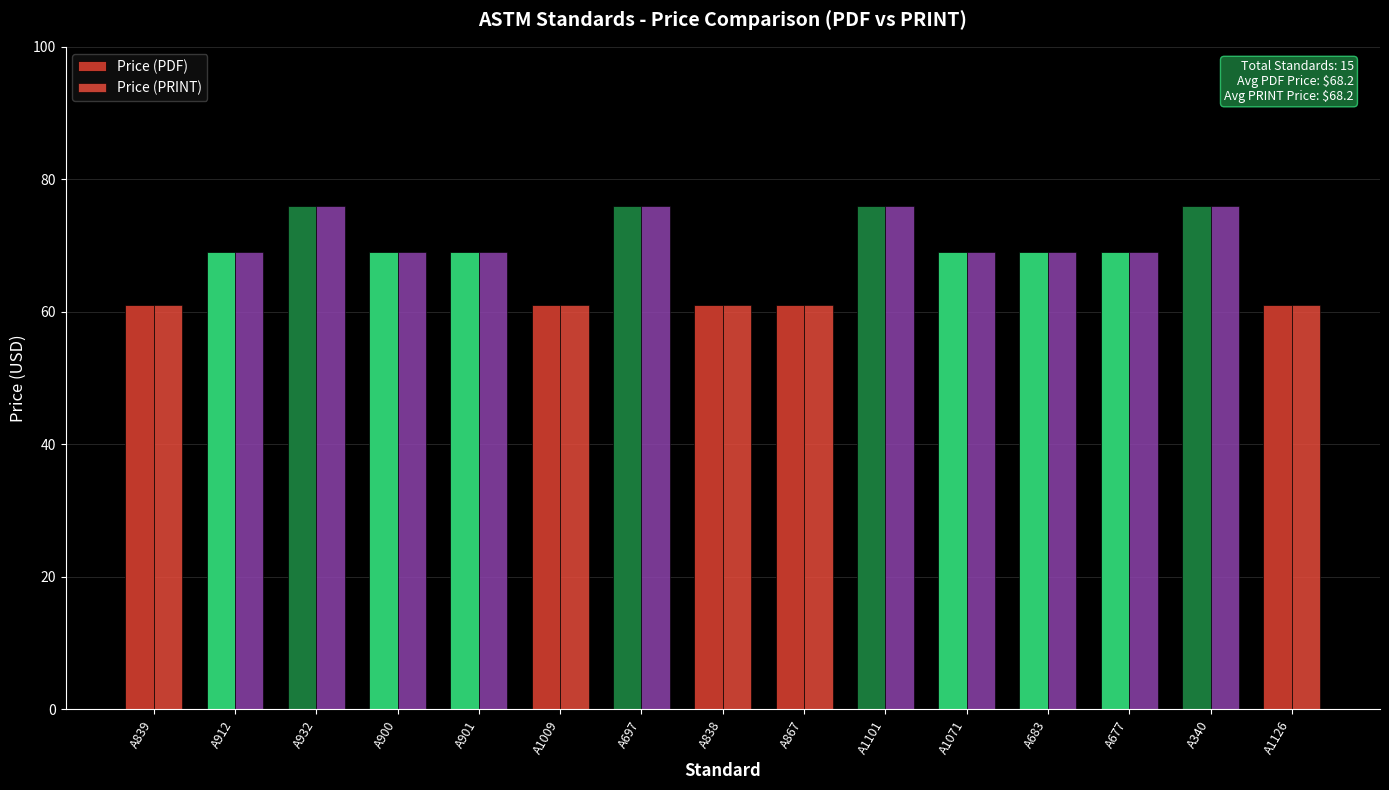

What is the maximum value for Price (PDF)?

76